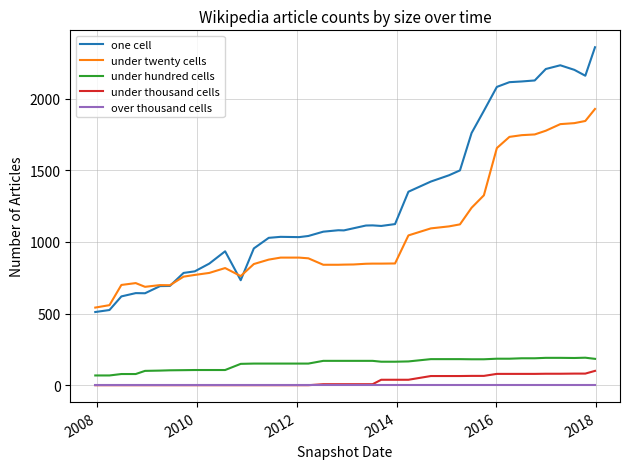

True or false: one cell has more than 1 points higher than both neighbors.

True